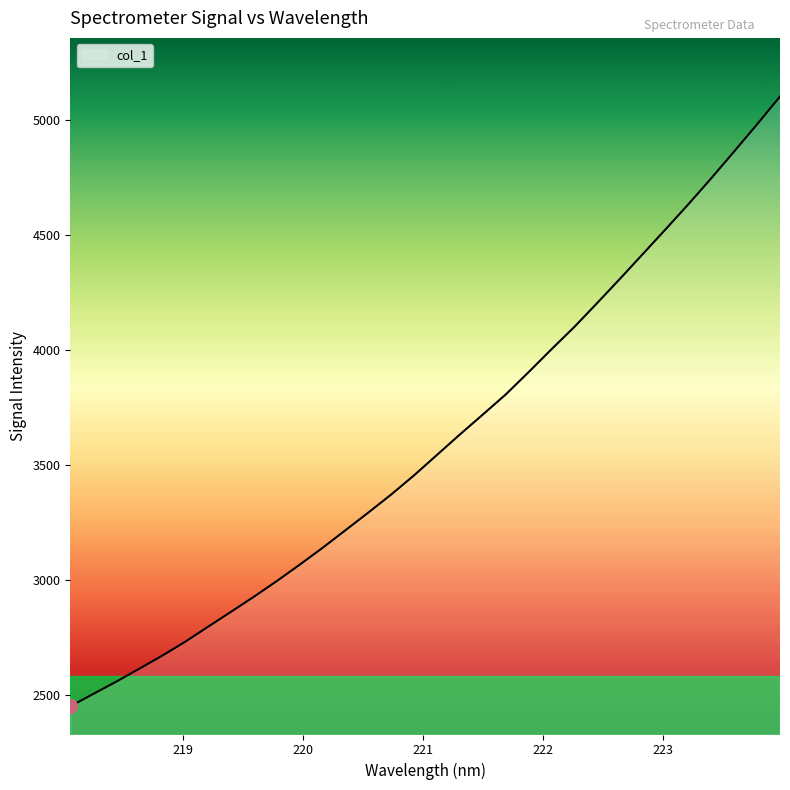

What is the difference between the maximum and minimum values?

2652.9